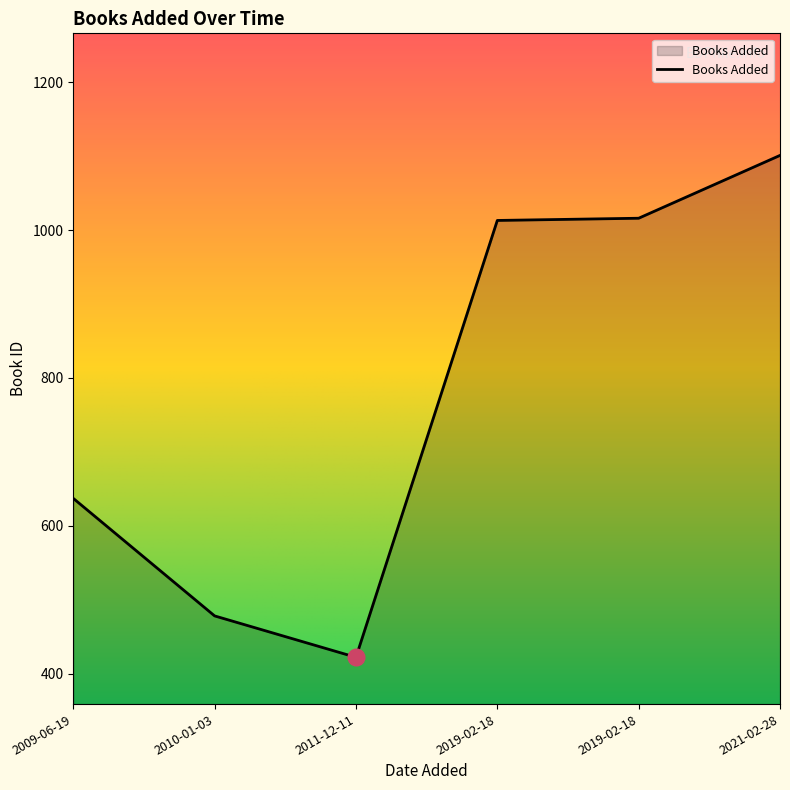

Reading left to right, transcribe all the data shown in this chart.

2009-06-19=637	2010-01-03=478	2011-12-11=422	2019-02-18=1013	2019-02-18=1016	2021-02-28=1101